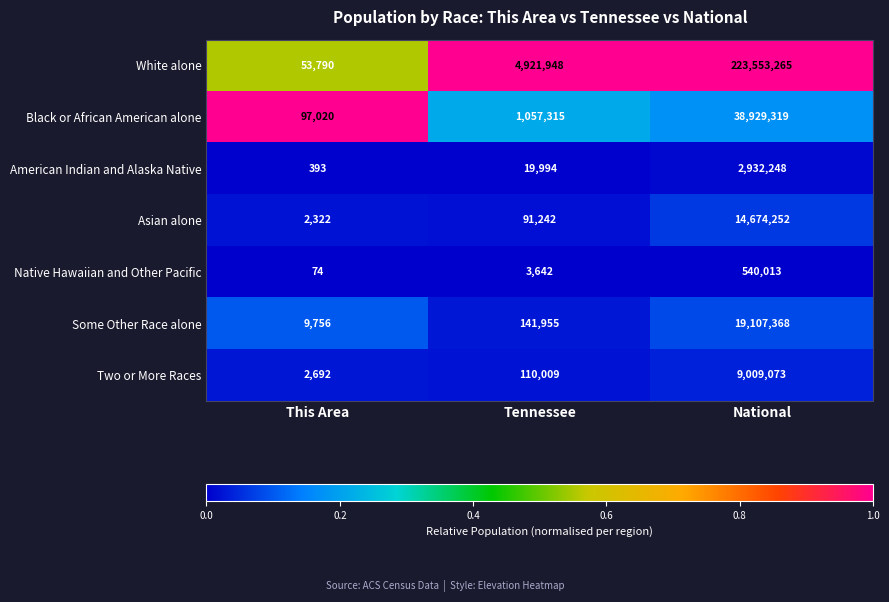

Is it true that Some Other Race alone equals 10891981 at National?

False